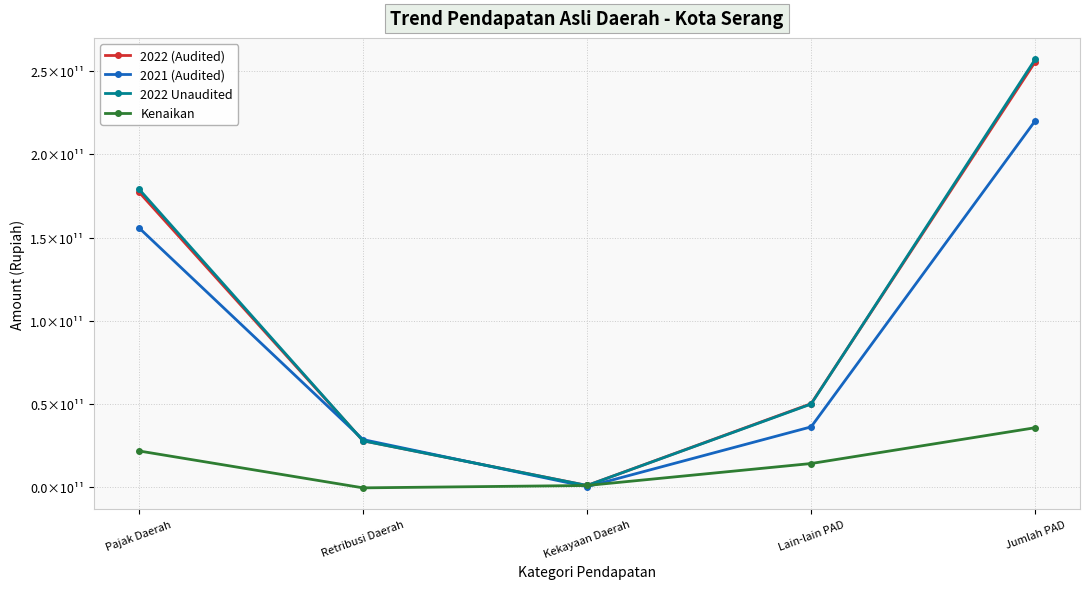

Is the value of 2022 Unaudited at Pajak Daerah greater than the value of Kenaikan at Lain-lain PAD?

Yes